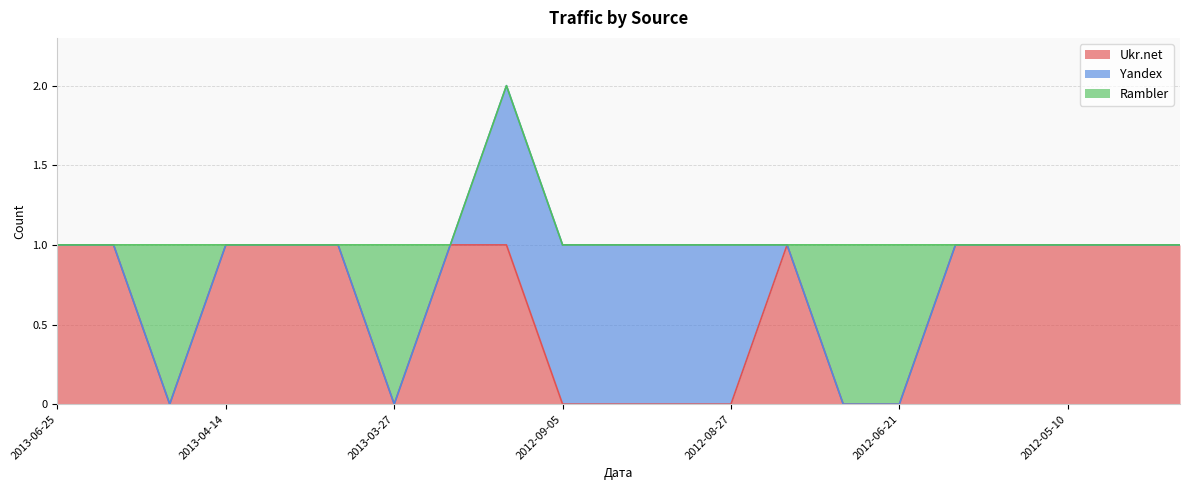

At 2013-01-31, list the series in order from largest to smallest.

Ukr.net, Yandex, Rambler